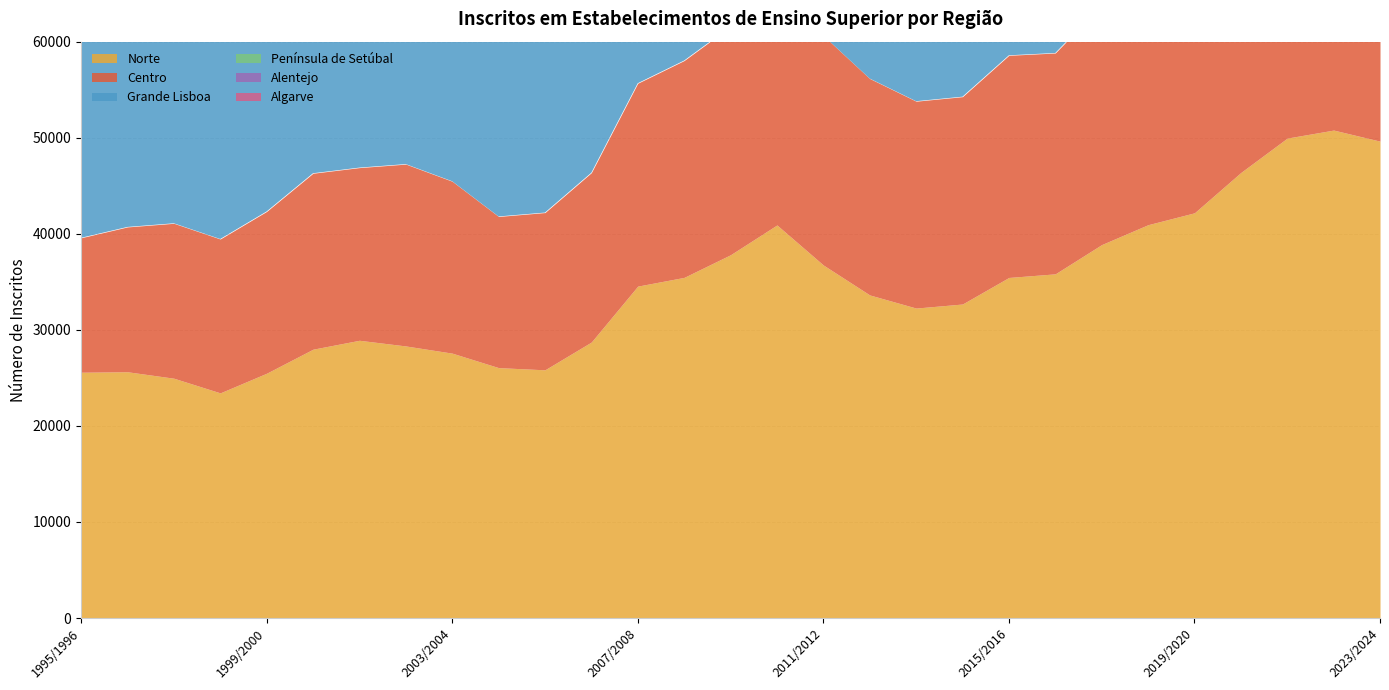

What is the label of the 1st point from the right?

2023/2024